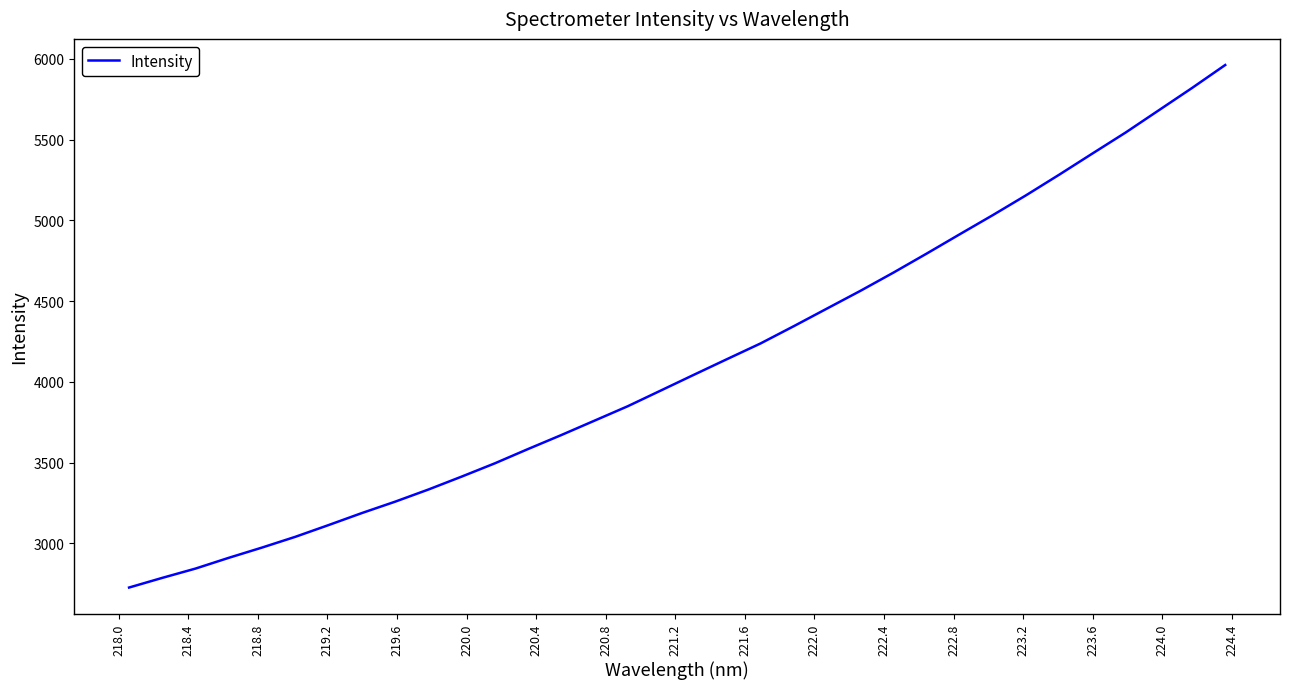

What is the difference between the maximum and minimum values?

3235.5